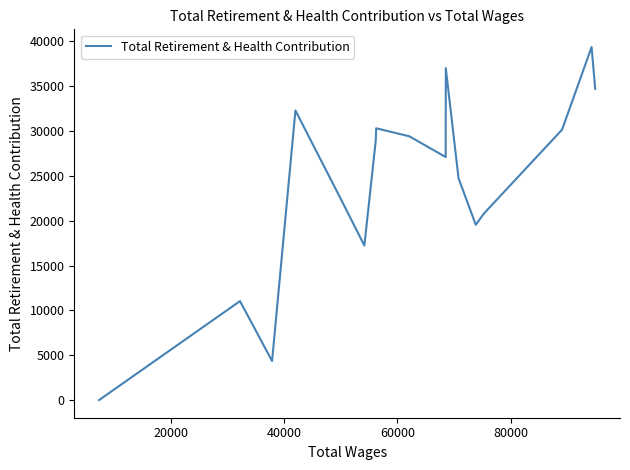

What is the difference between the maximum and minimum values?

39370